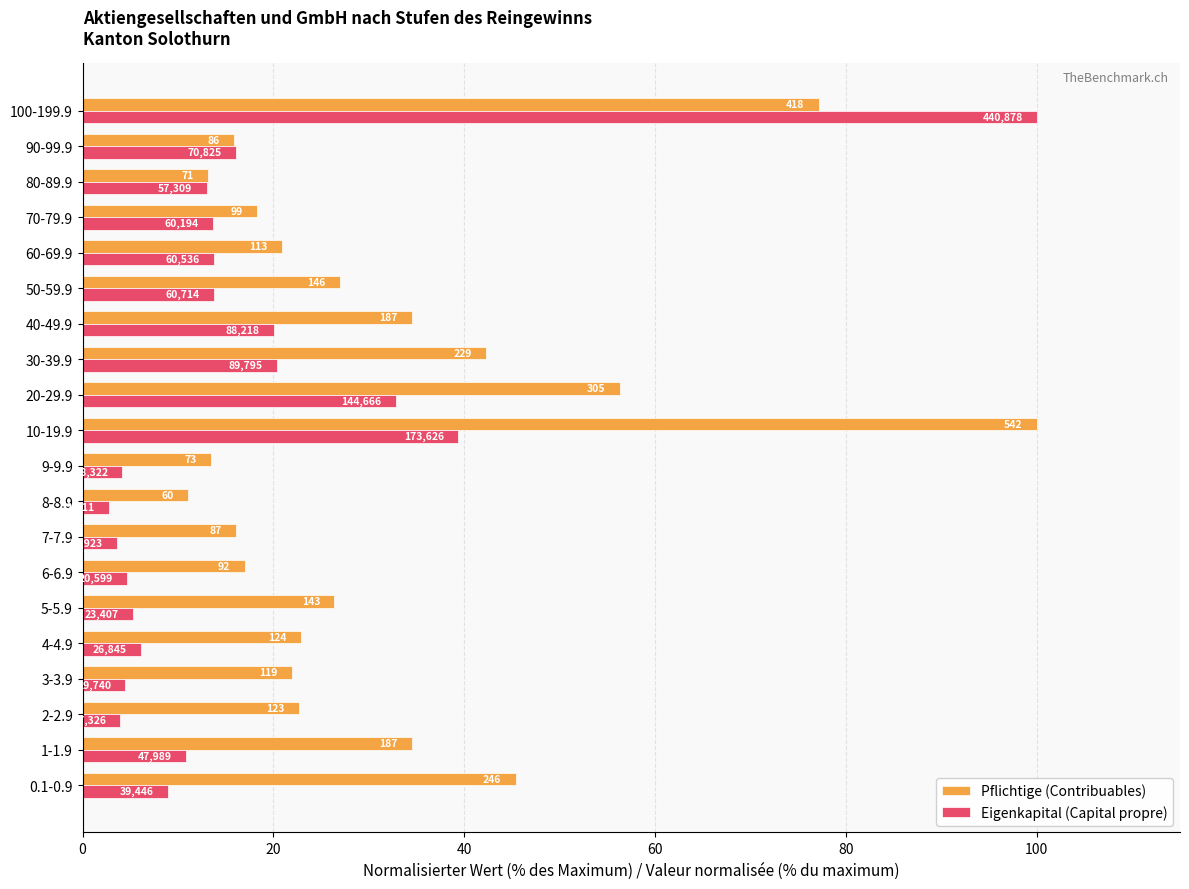

What are all the series names shown in the legend?

Pflichtige (Contribuables), Eigenkapital (Capital propre)